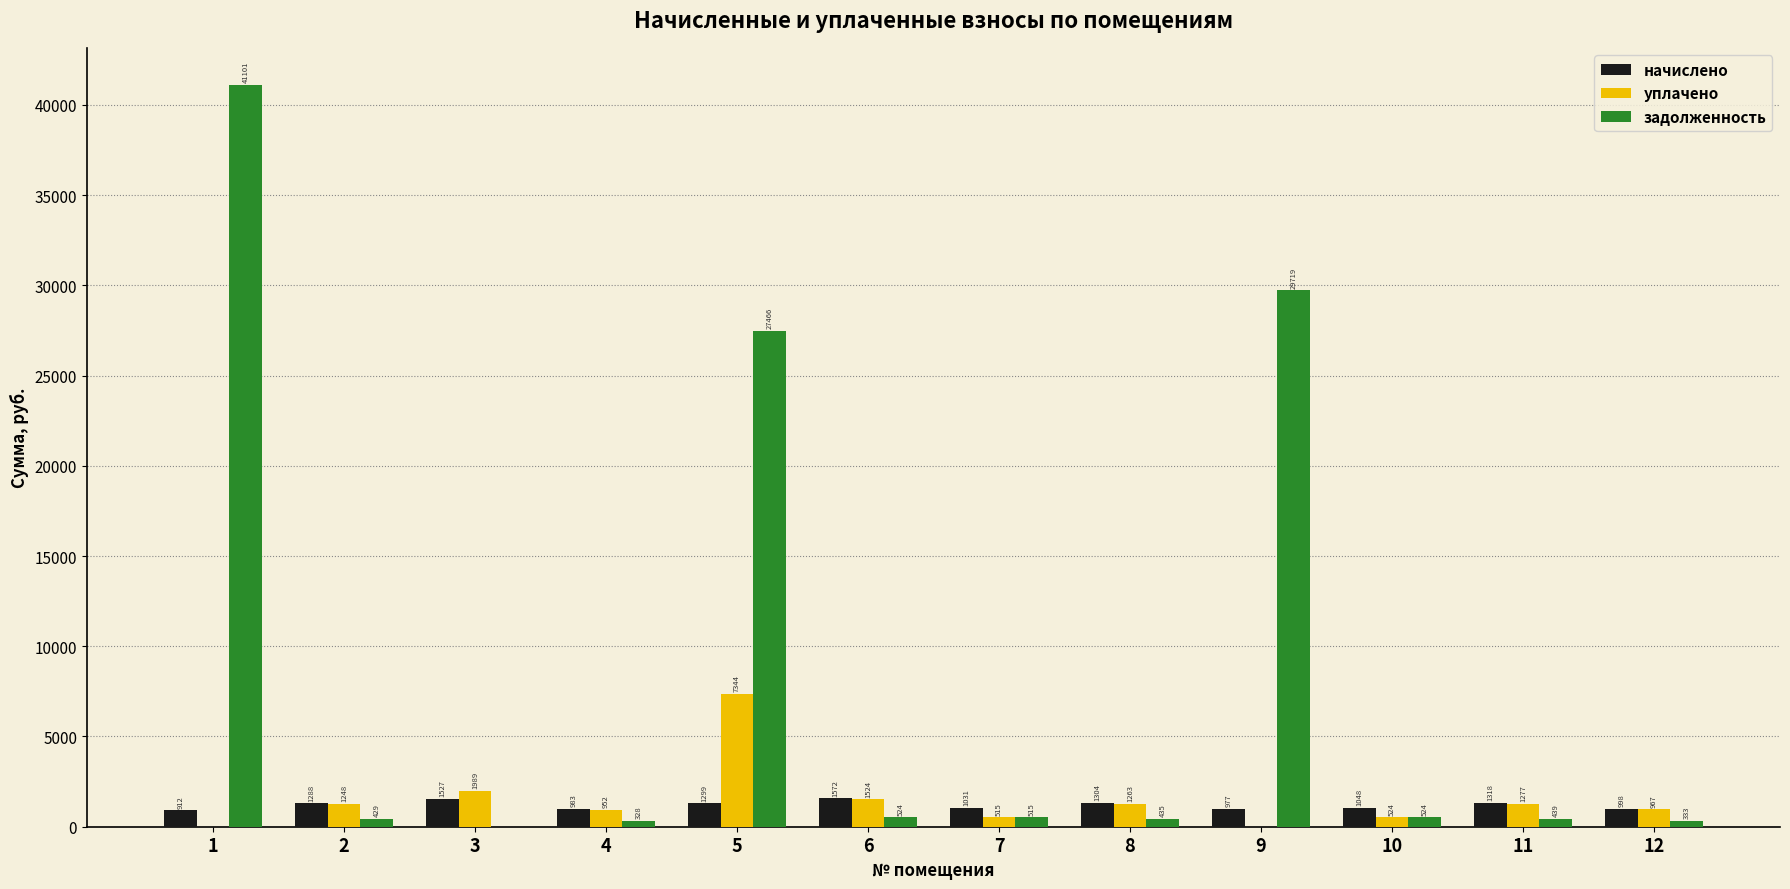

Which series has the largest total across all categories?

задолженность